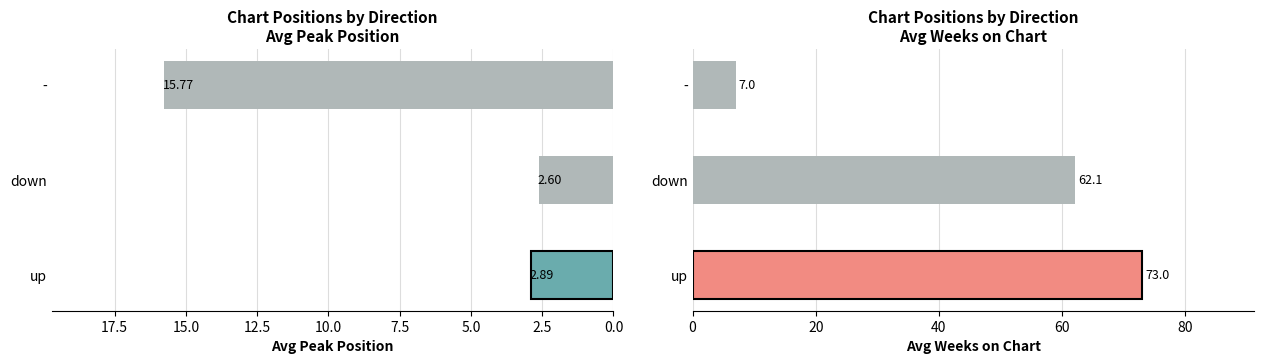

What position from the left is down?

2